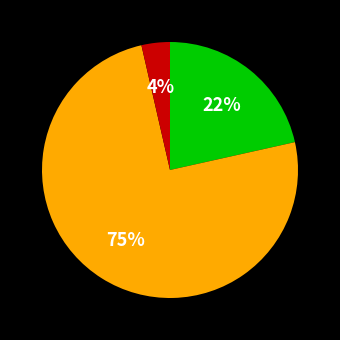

Does any single category account for the majority?

Yes